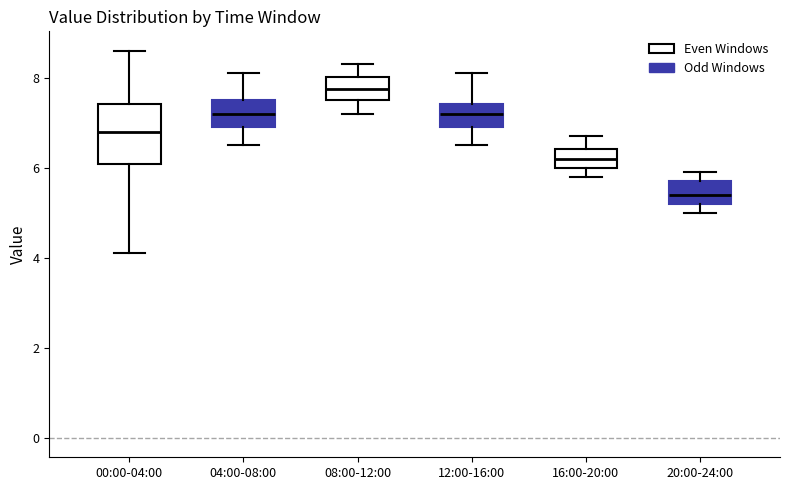

Where does the lower whisker of the box for 08:00-12:00 end on the y-axis? The values are not printed on the chart, so give them approximately, as read against the axis.

7.2